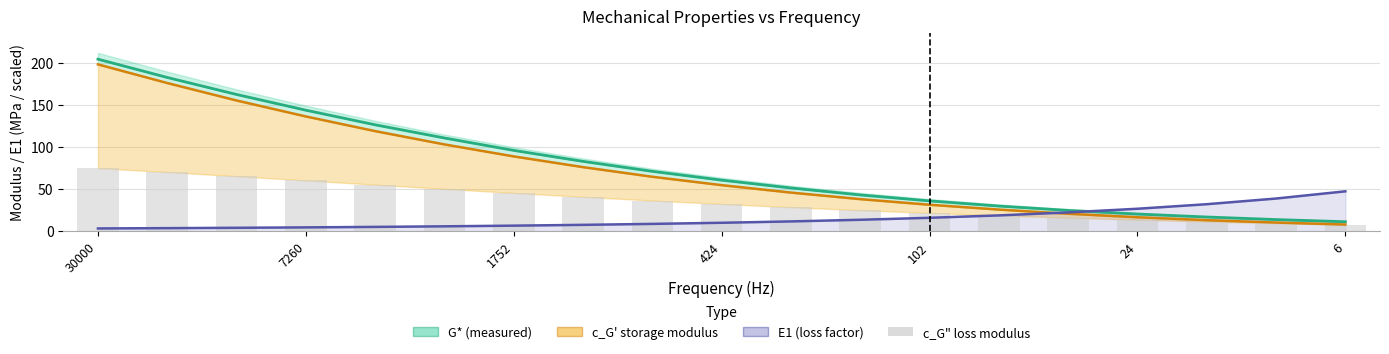

How many series are shown in this chart?

4